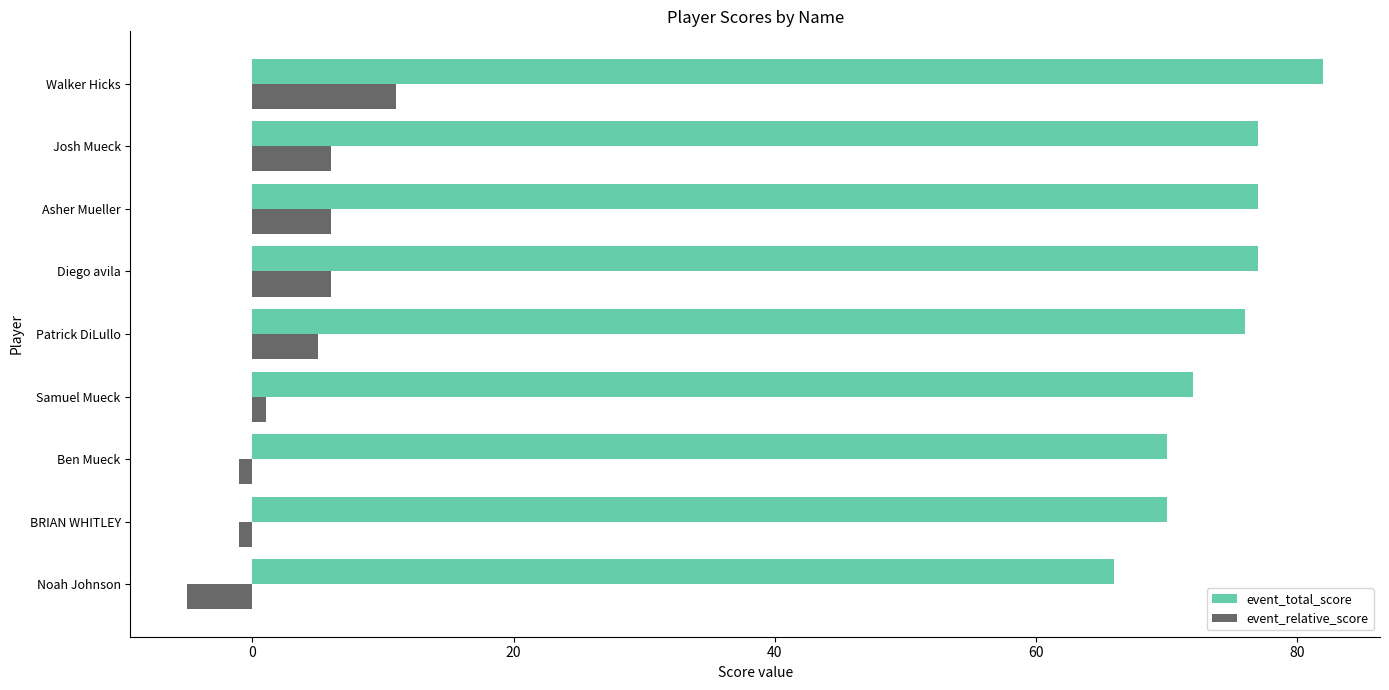

List the series in order of their overall mean, highest first.

event_total_score, event_relative_score